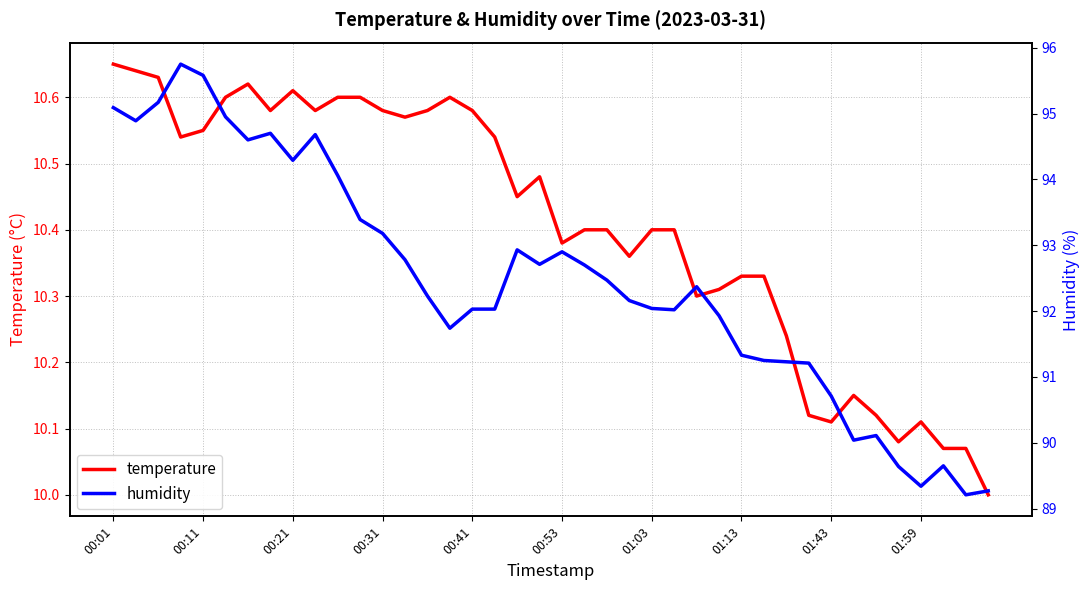

True or false: humidity and temperature cross at least once.

False